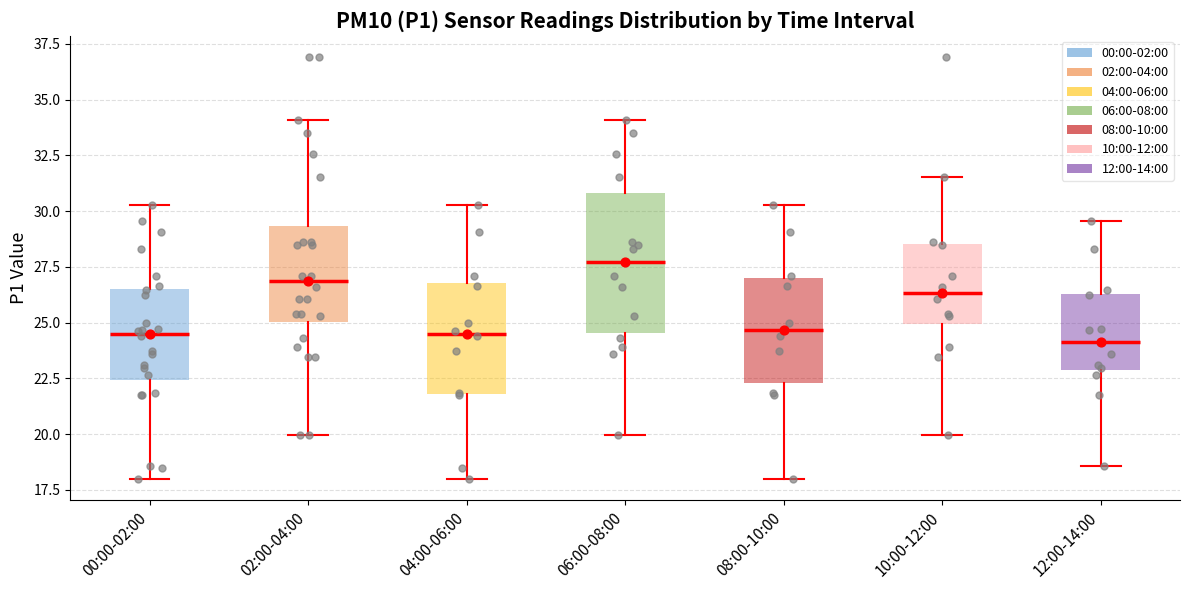

Comparing the boxes themselves (not the whiskers), which one is the tallest?

06:00-08:00